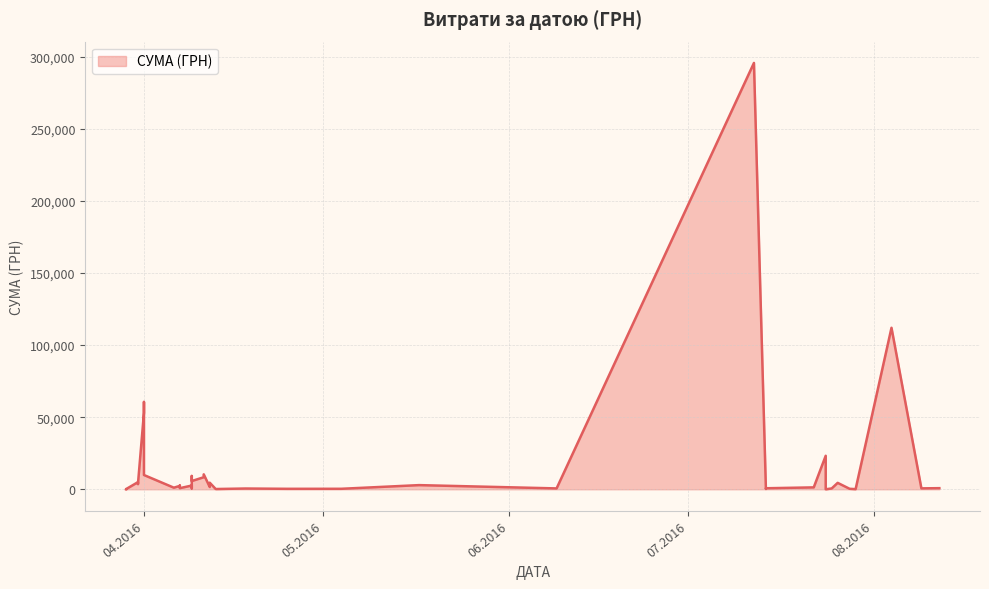

What is the average value?

15774.4